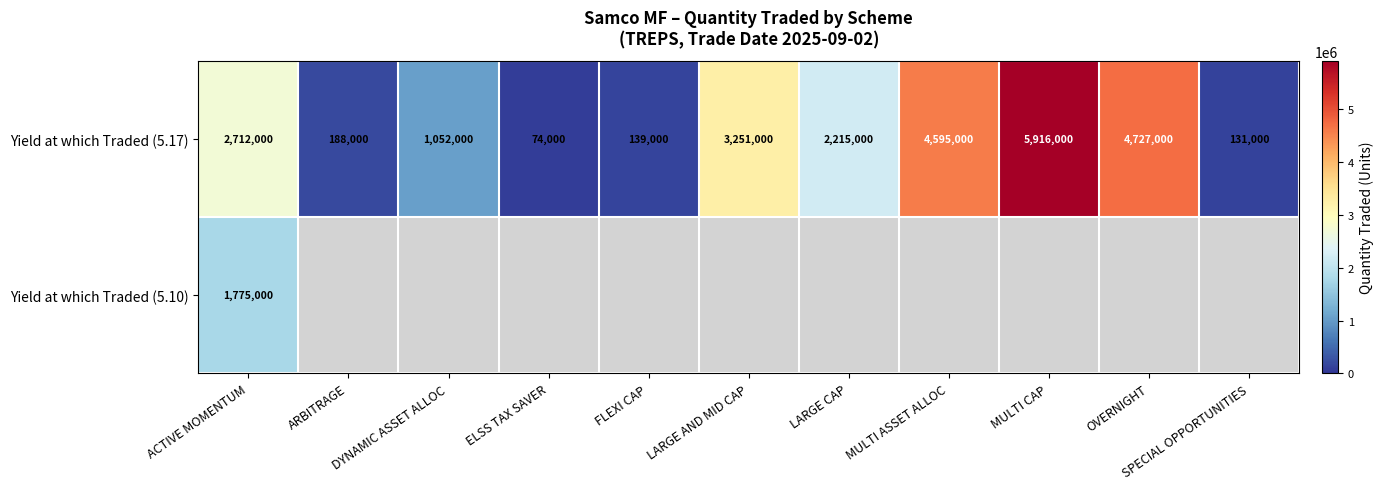

Between DYNAMIC ASSET ALLOC and OVERNIGHT, which is larger?

OVERNIGHT